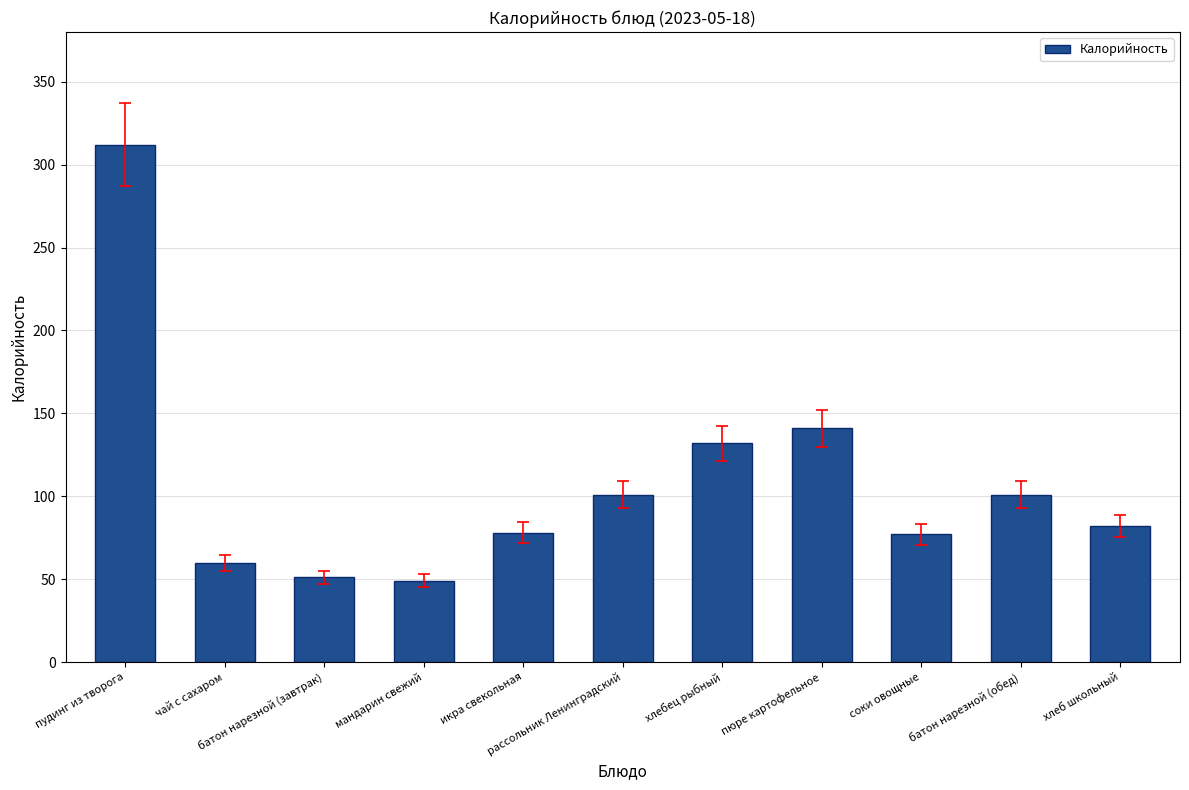

True or false: the data shows 60 at чай с сахаром.

True